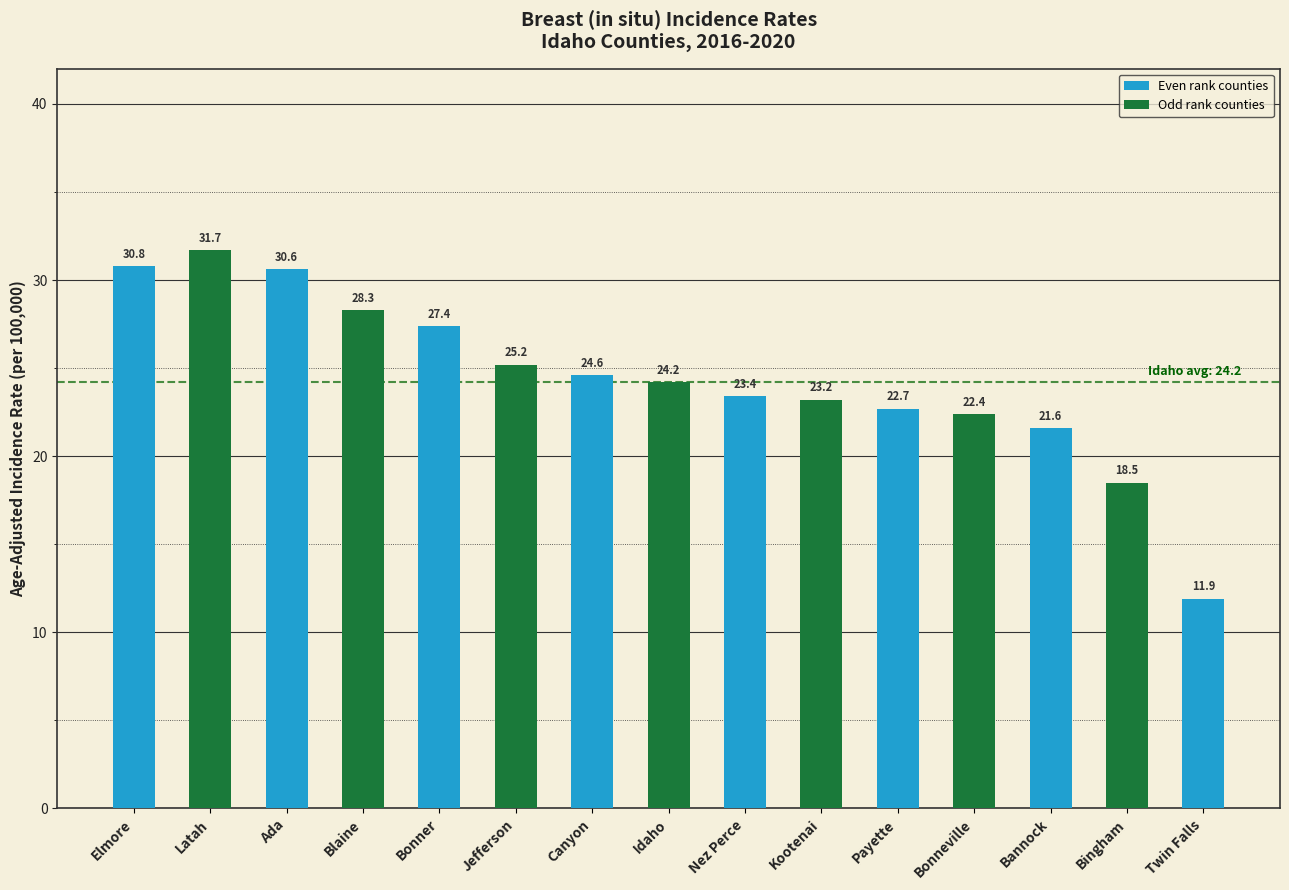

At which category does the chart reach its minimum across all series?

Twin Falls